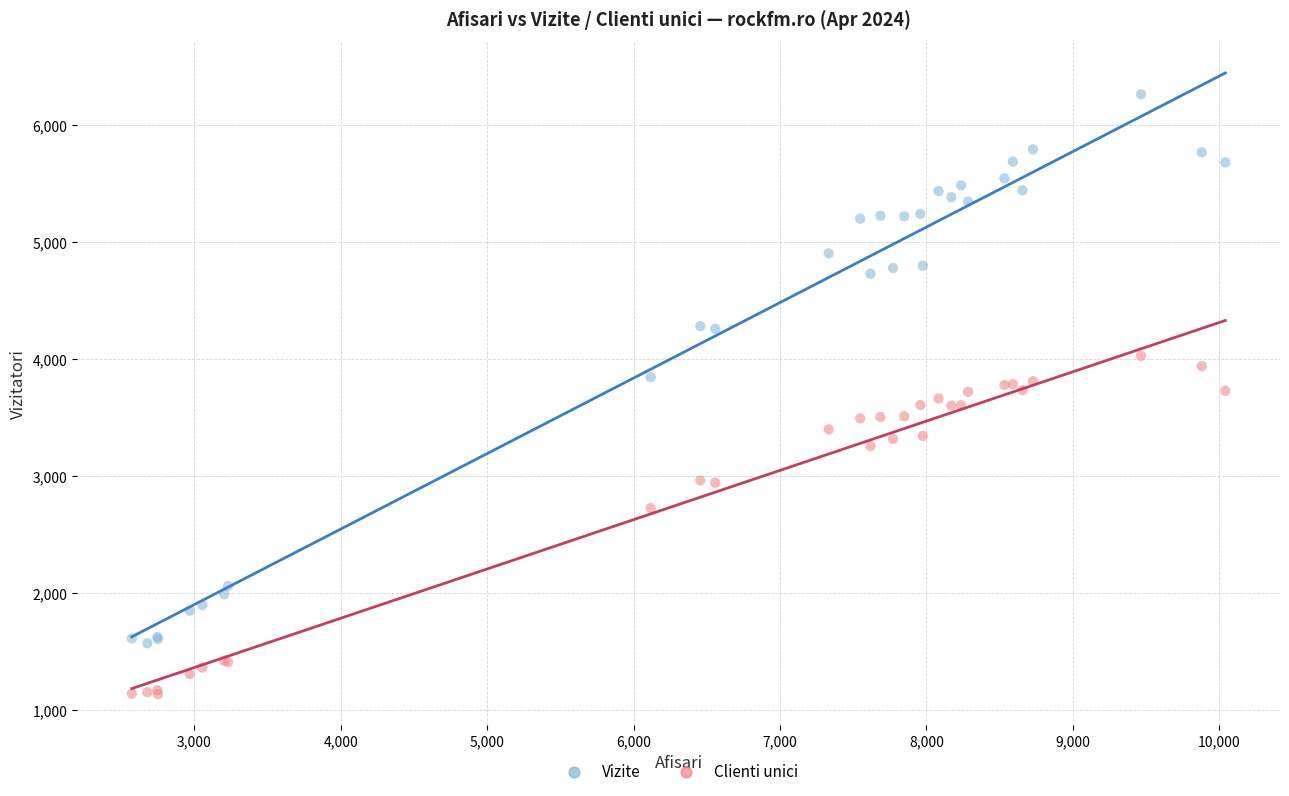

Which series has the widest spread of Y values?

Vizite